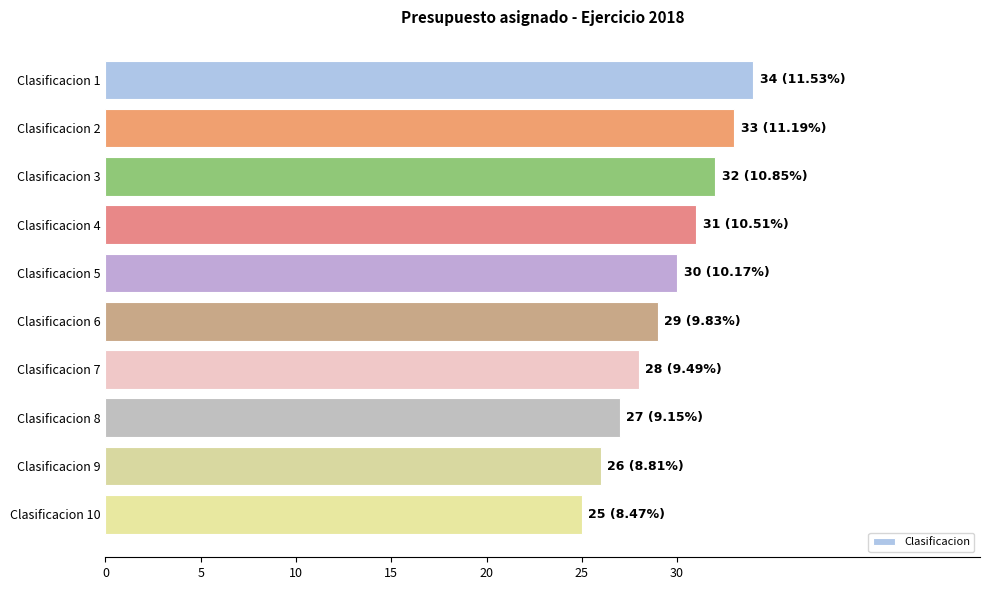

Rank the categories by value from lowest to highest.

Clasificacion 10, Clasificacion 9, Clasificacion 8, Clasificacion 7, Clasificacion 6, Clasificacion 5, Clasificacion 4, Clasificacion 3, Clasificacion 2, Clasificacion 1